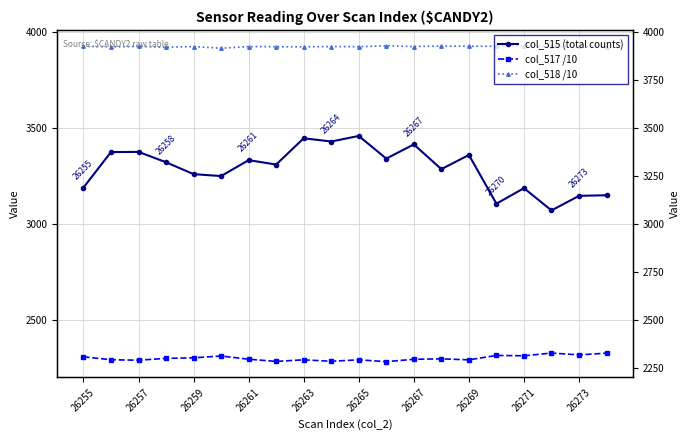

Does the chart display data point markers on the line(s)?

Yes